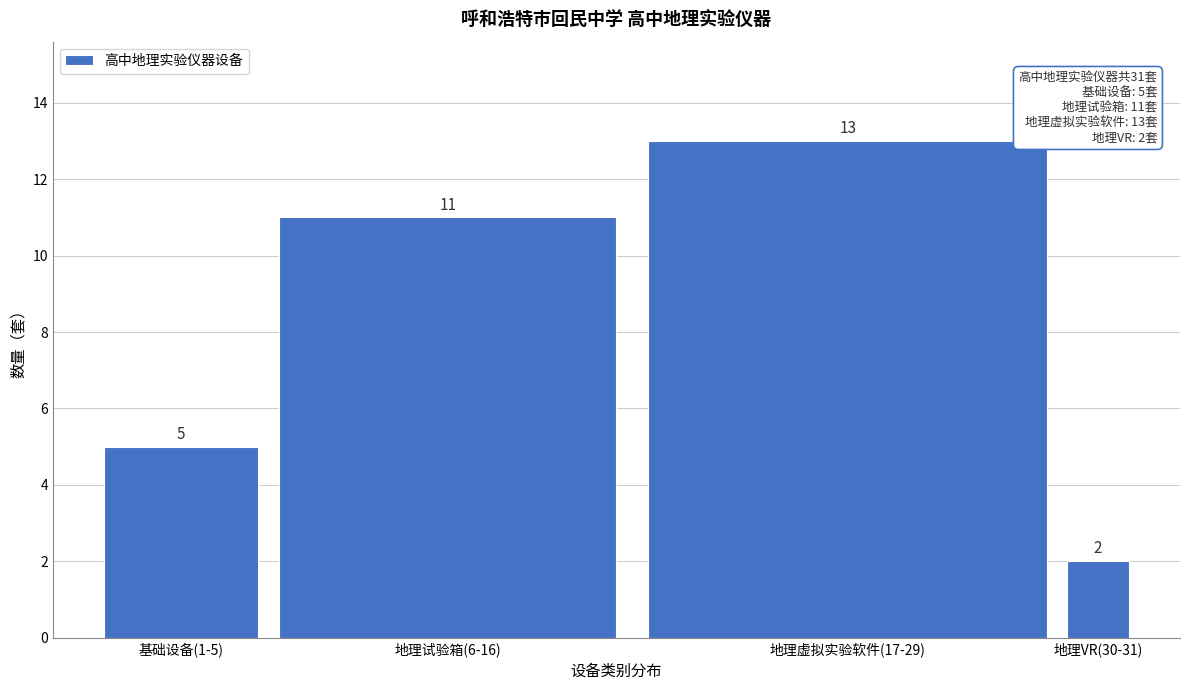

Reading left to right, list all the values displayed in this chart.

5	11	13	2